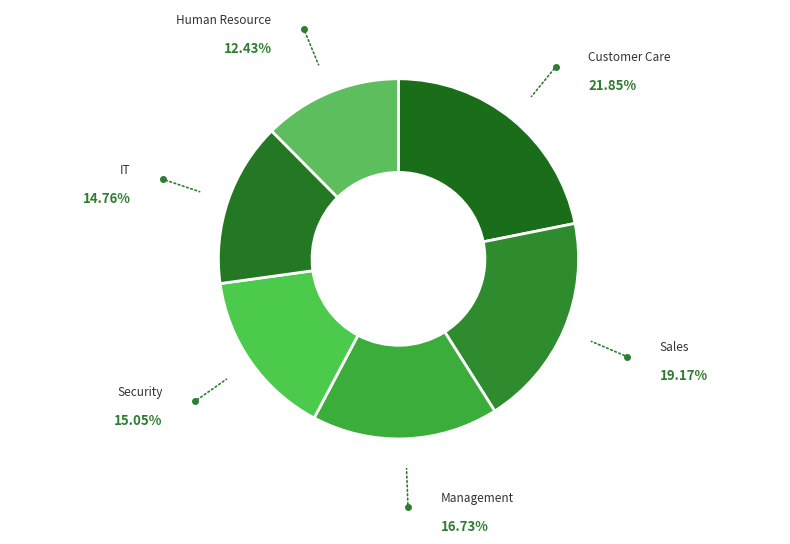

Is the sum of Management and Sales greater than half?

No